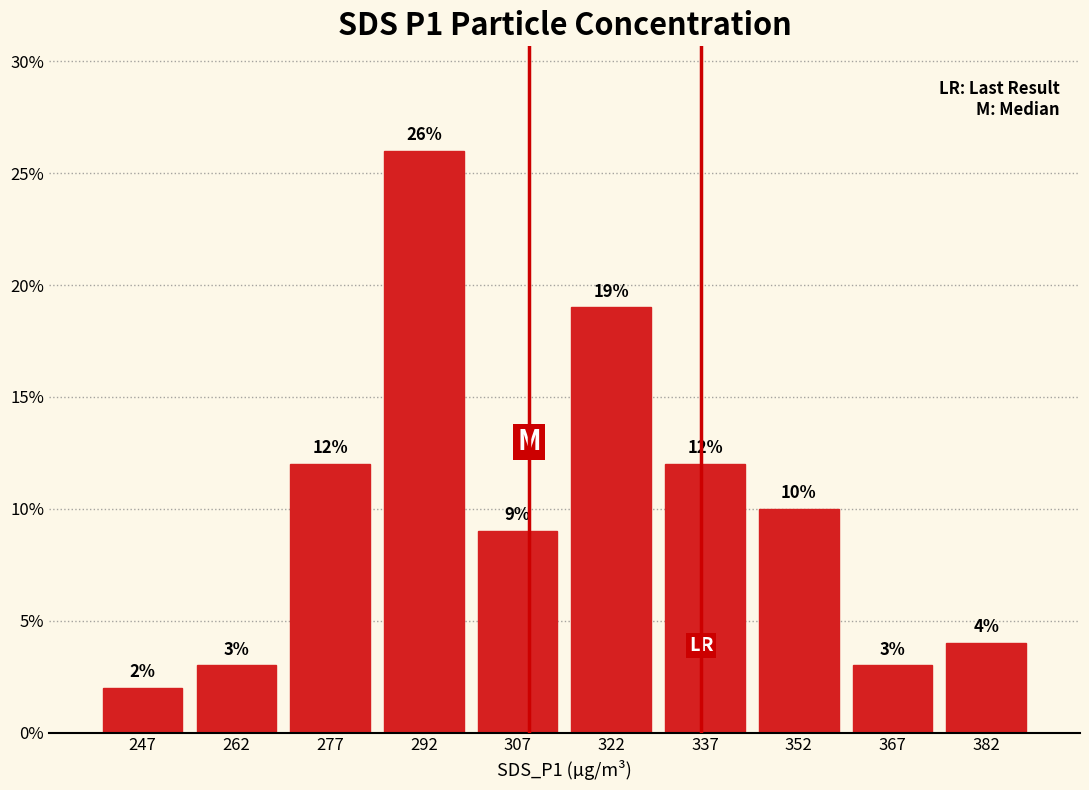

What is the height of the bar covering 375 to 390 on the x-axis? The bar edges are not printed on the chart, so give them approximately, as read against the axis.

4